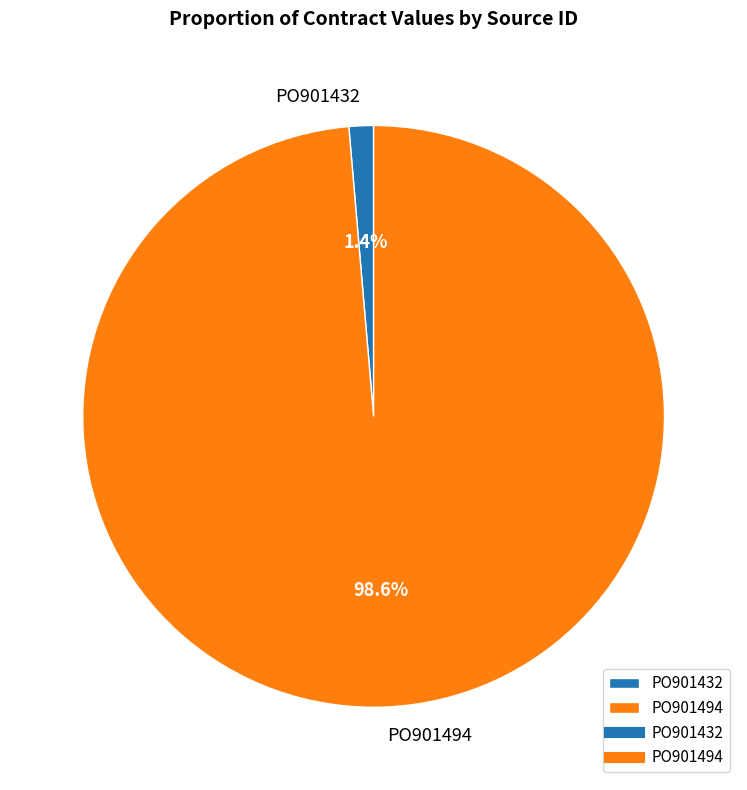

Which slice represents more than half of the pie?

PO901494